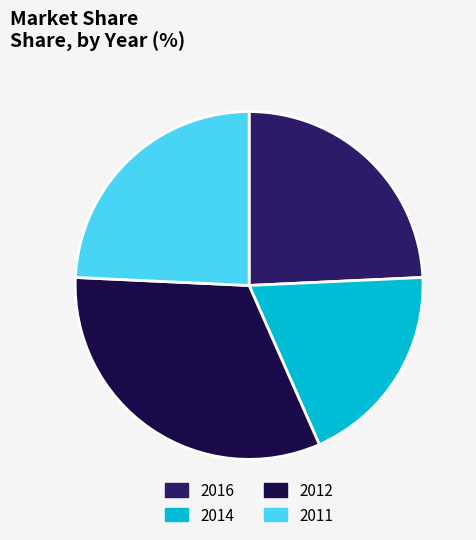

Is 2014 the majority of the pie?

No